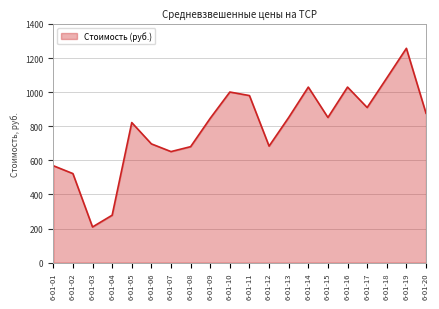

Where is the data nearest to the value 733?

6-01-06